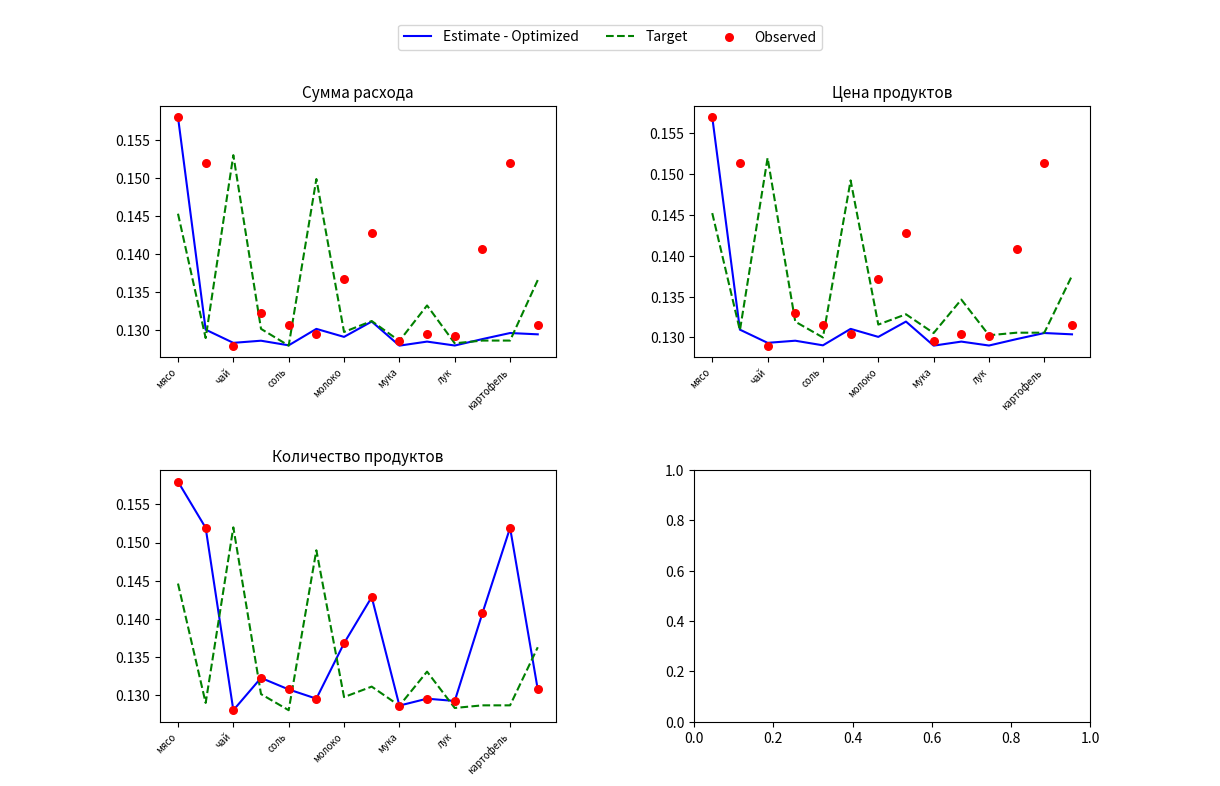

What are all the series names shown in the legend?

Estimate - Optimized, Target, Observed